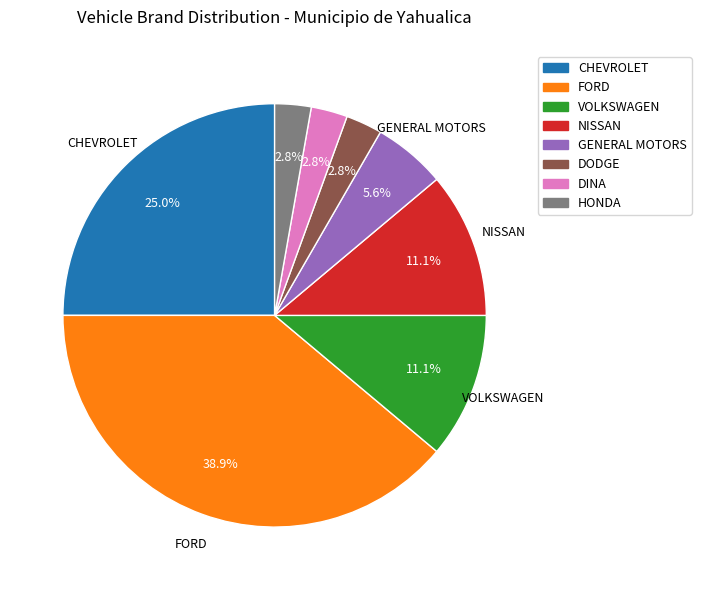

What portion of the pie excludes DODGE?

97.2%